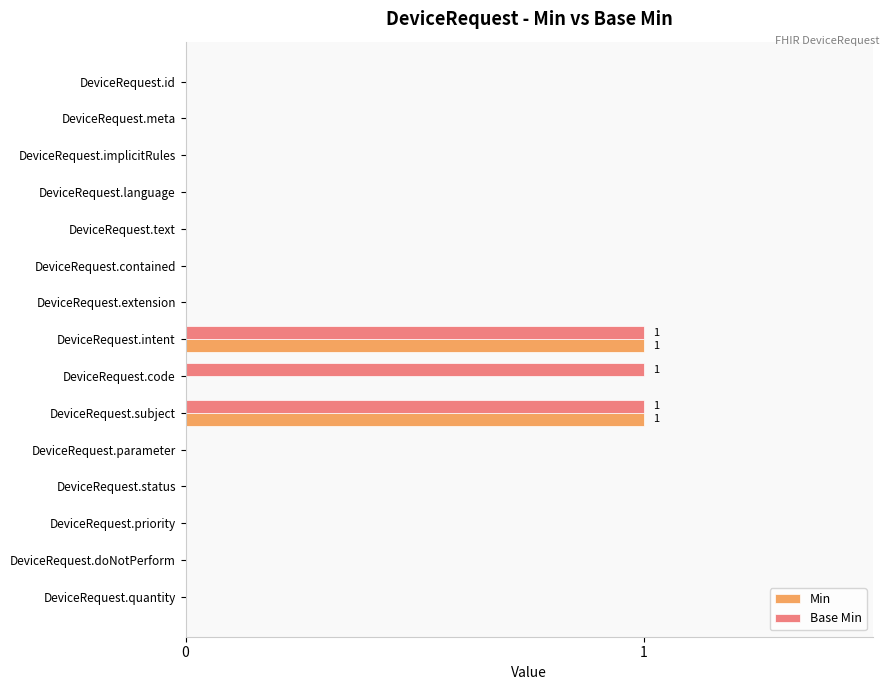

How many distinct data groups are displayed?

2